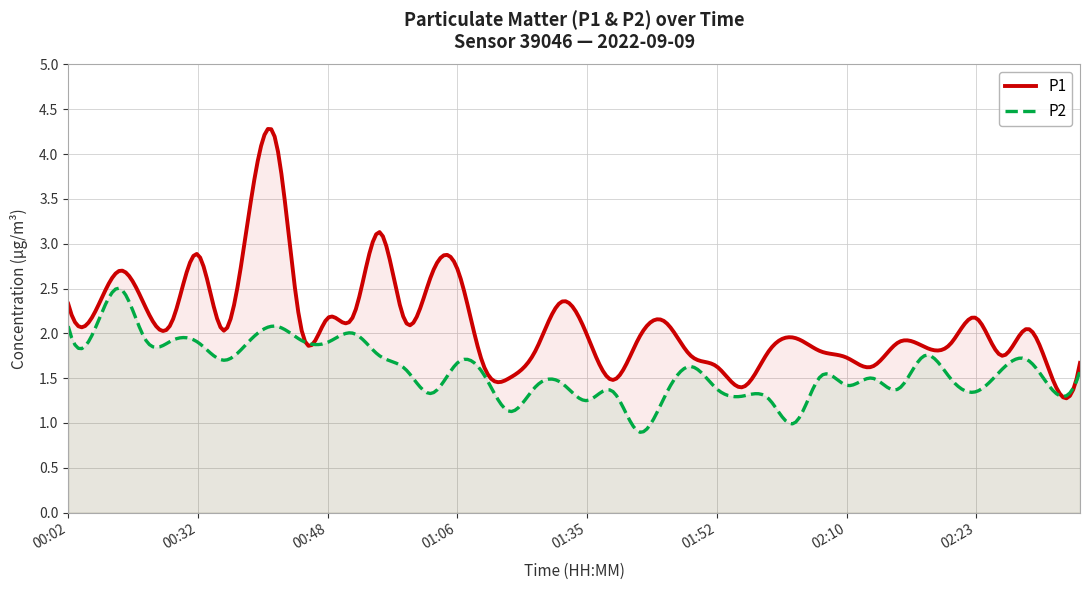

Between 02:28 and 02:18, which is larger?

02:28